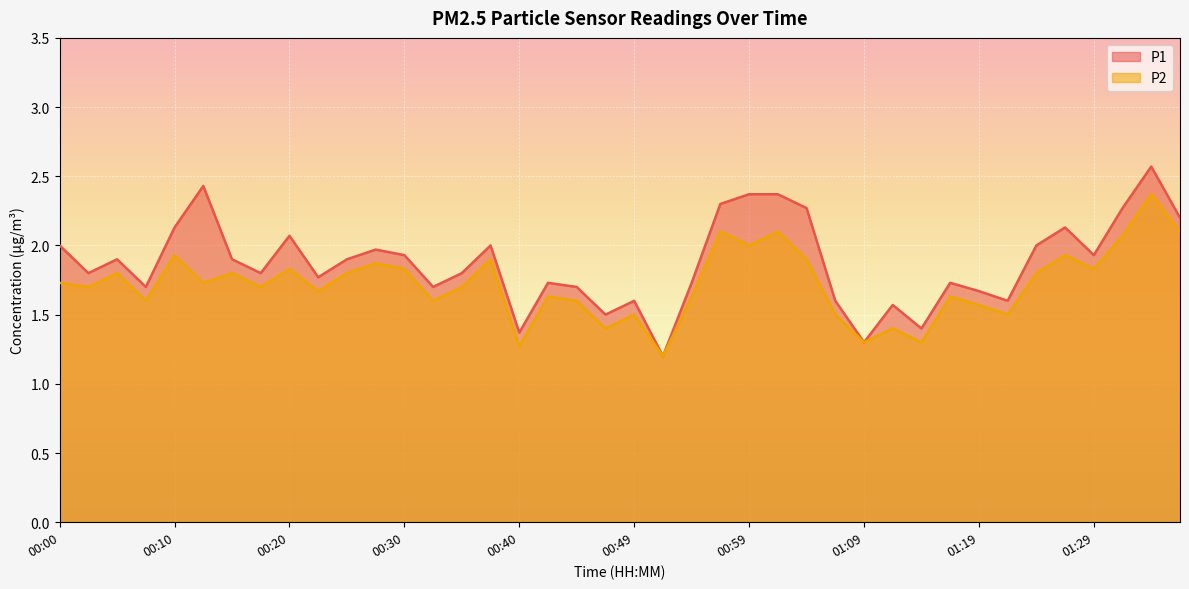

How many interior local valleys does the P2 series have?

14